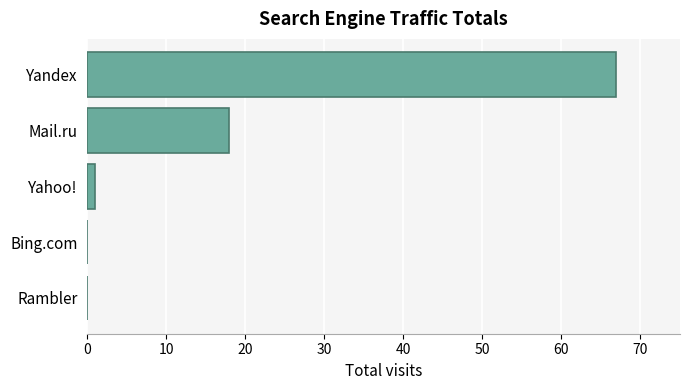

Reading bottom to top, transcribe all the data shown in this chart.

Rambler=0	Bing.com=0	Yahoo!=1	Mail.ru=18	Yandex=67